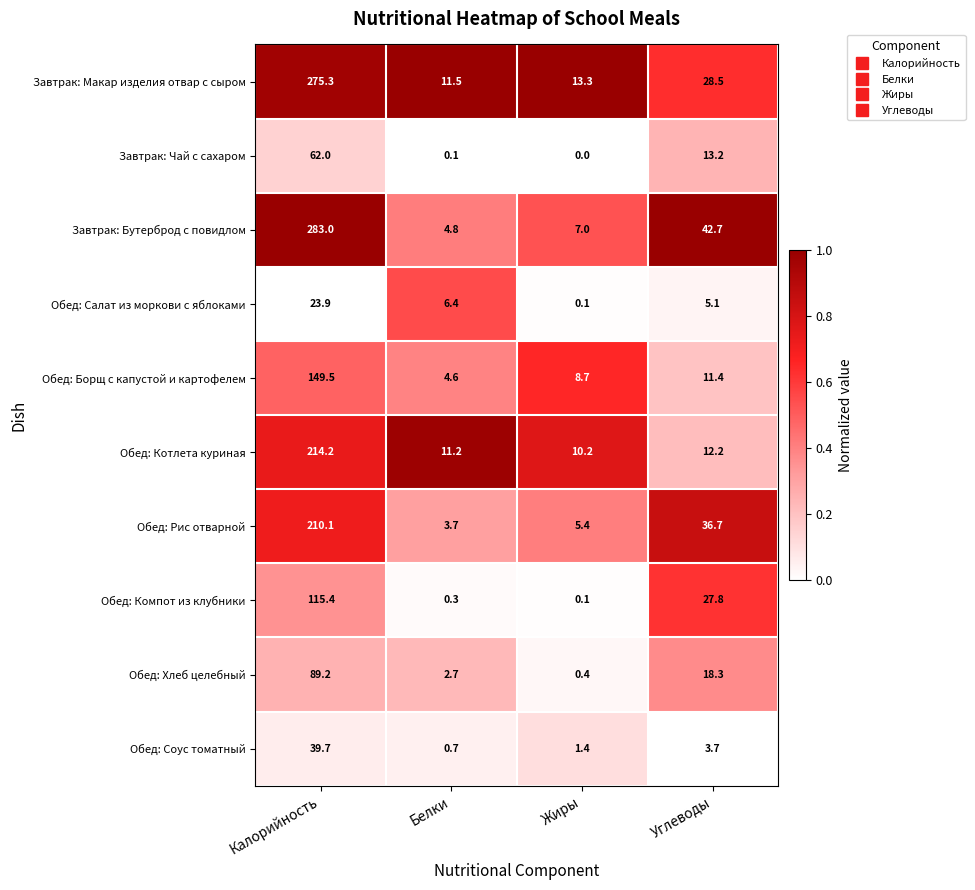

What is the difference between the highest and lowest values at Калорийность?

259.1